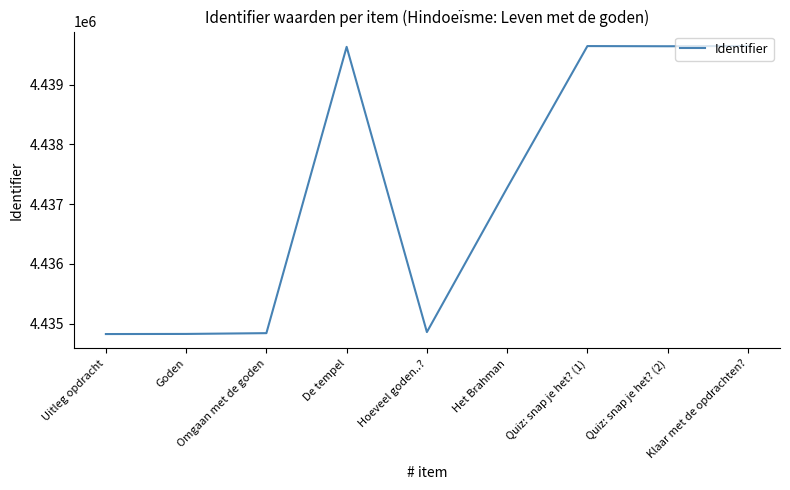

What is the minimum value shown in the chart?

4434825